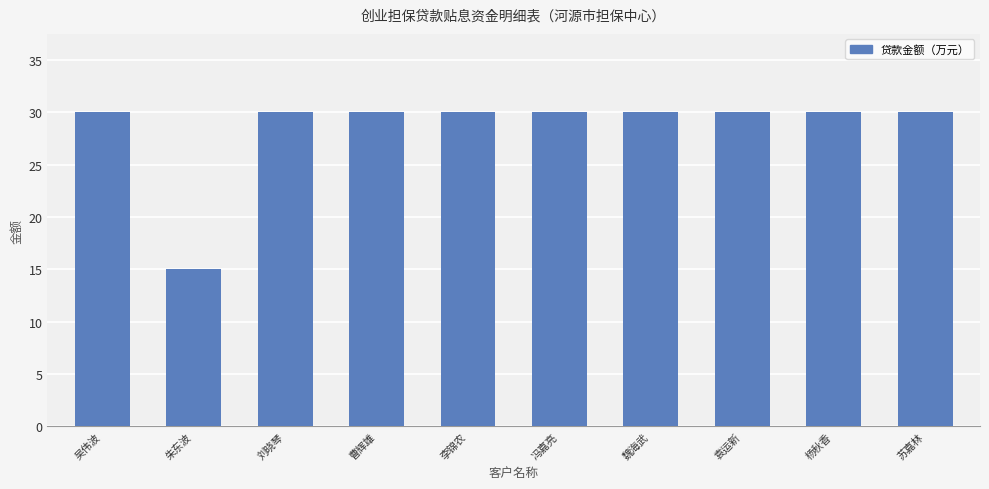

Reading left to right, extract all data points from this chart.

吴伟波=30	朱东波=15	刘晓琴=30	曹辉雄=30	李锦农=30	冯嘉亮=30	魏海武=30	袁运新=30	杨秋香=30	苏嘉林=30